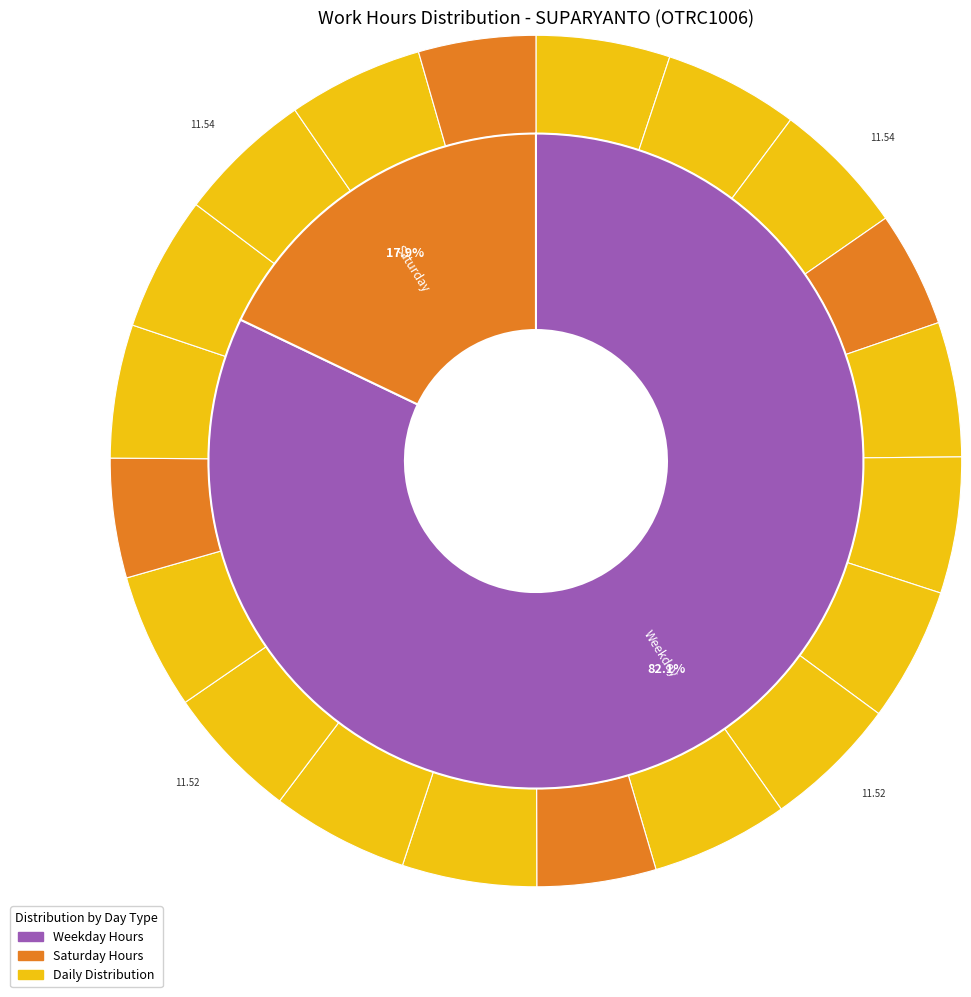

How many segments does this pie chart have?

20